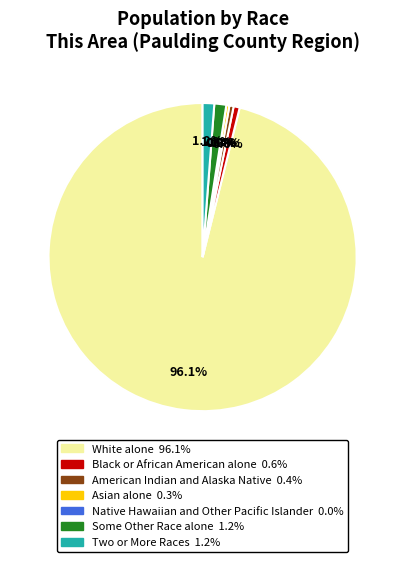

Does White alone account for over 50% of the chart?

Yes